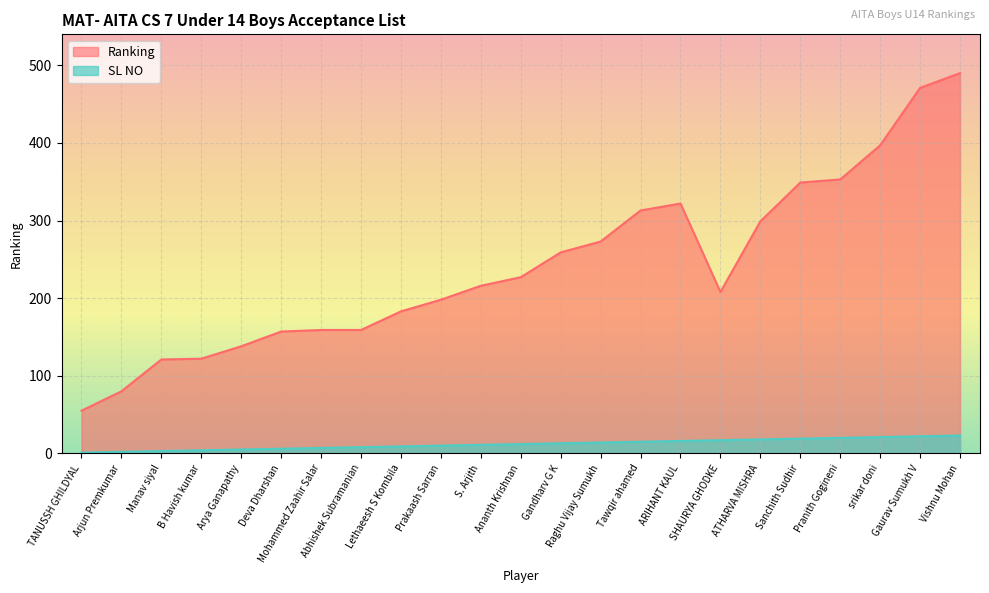

What is the total value across all series at Prakaash Sarran?

208